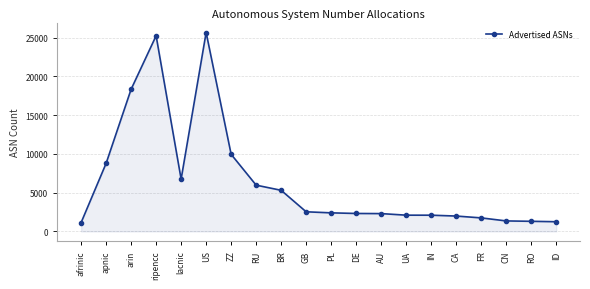

The chart shows a value of 25243 at ripencc. True or false?

True